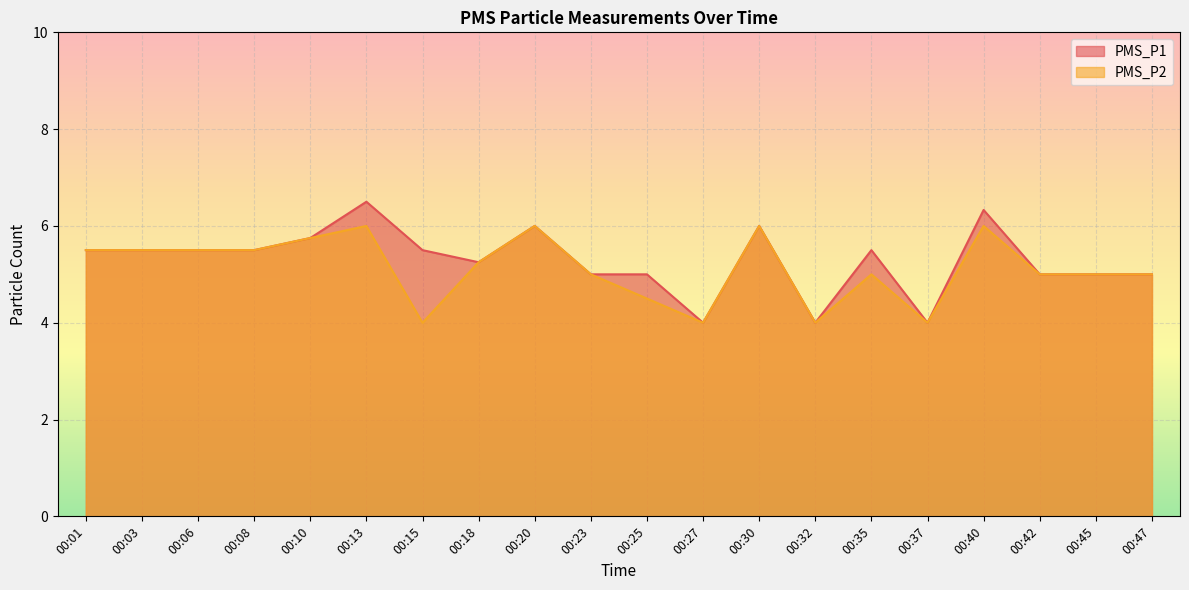

What is the value of the PMS_P2 point at the 8th from the left?

5.2